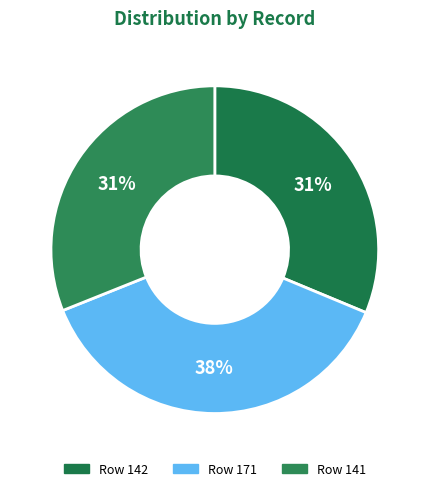

Count the number of slices in the pie.

3